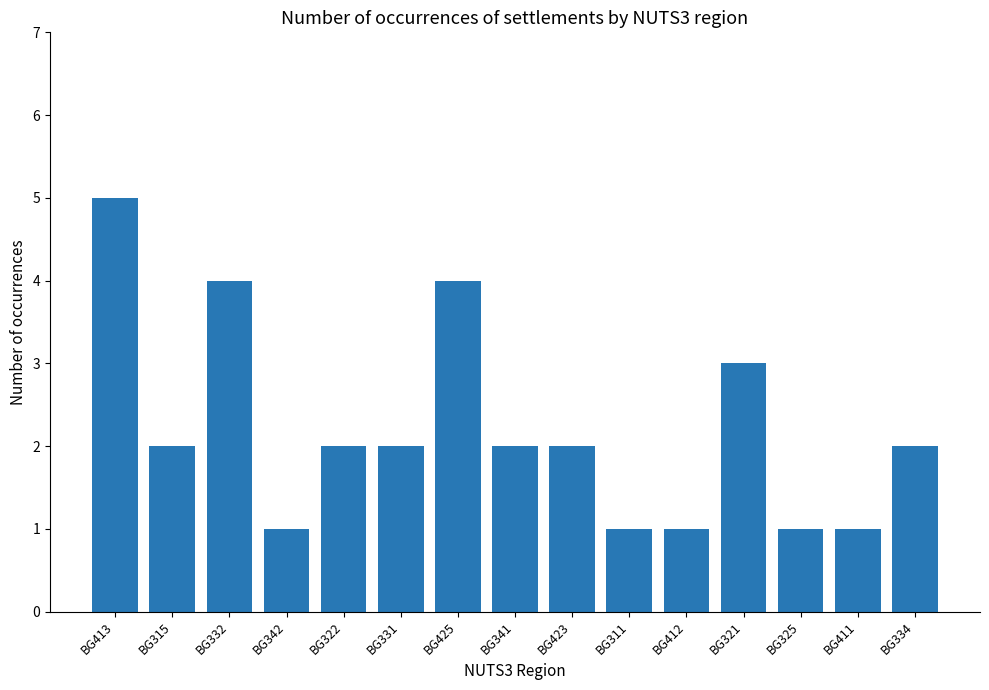

Is it true that the value at BG411 is 0?

False